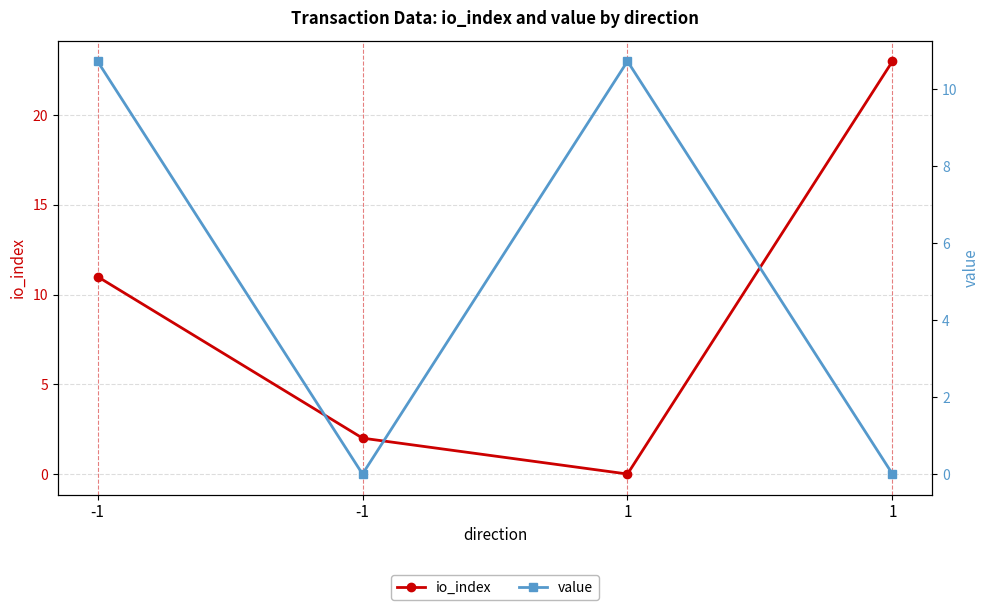

Rank the series at -1 from highest to lowest value.

io_index, value